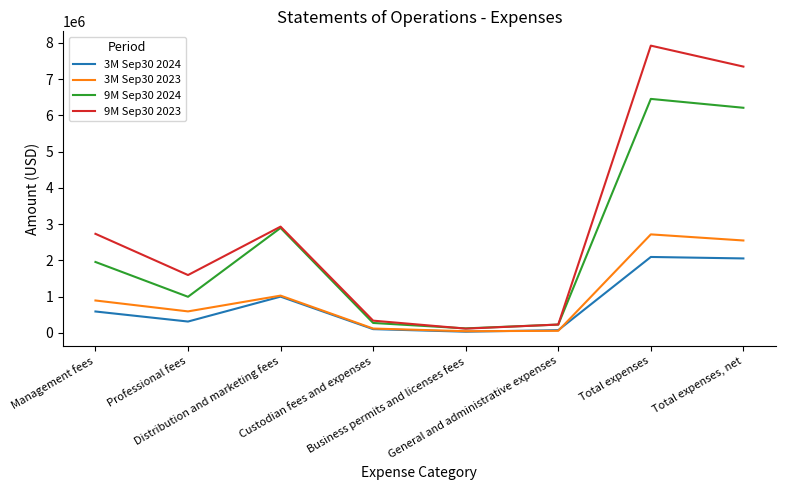

List the series in order of their peak value, lowest first.

3M Sep30 2024, 3M Sep30 2023, 9M Sep30 2024, 9M Sep30 2023